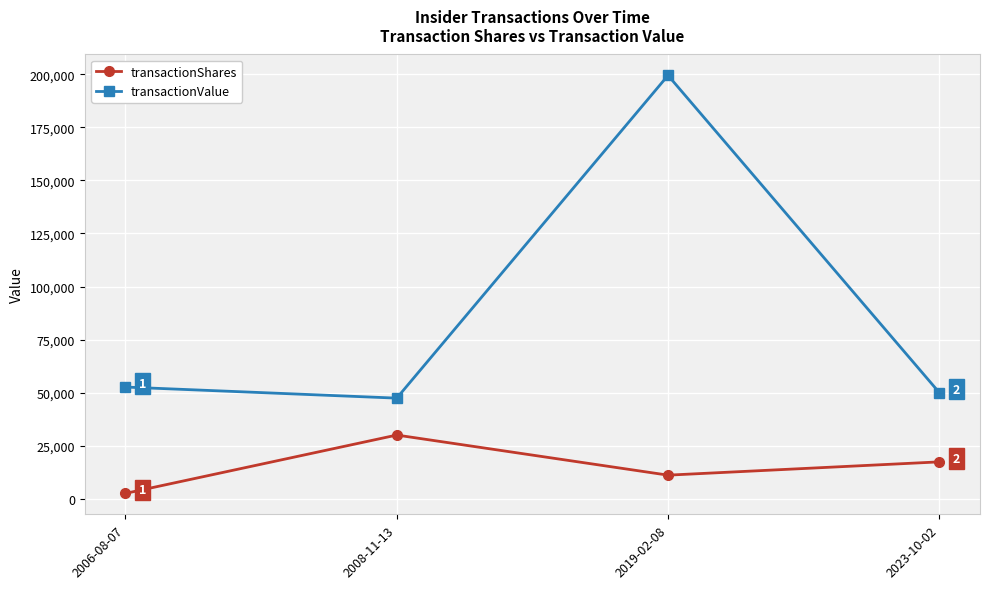

True or false: transactionShares and transactionValue cross at least once.

False